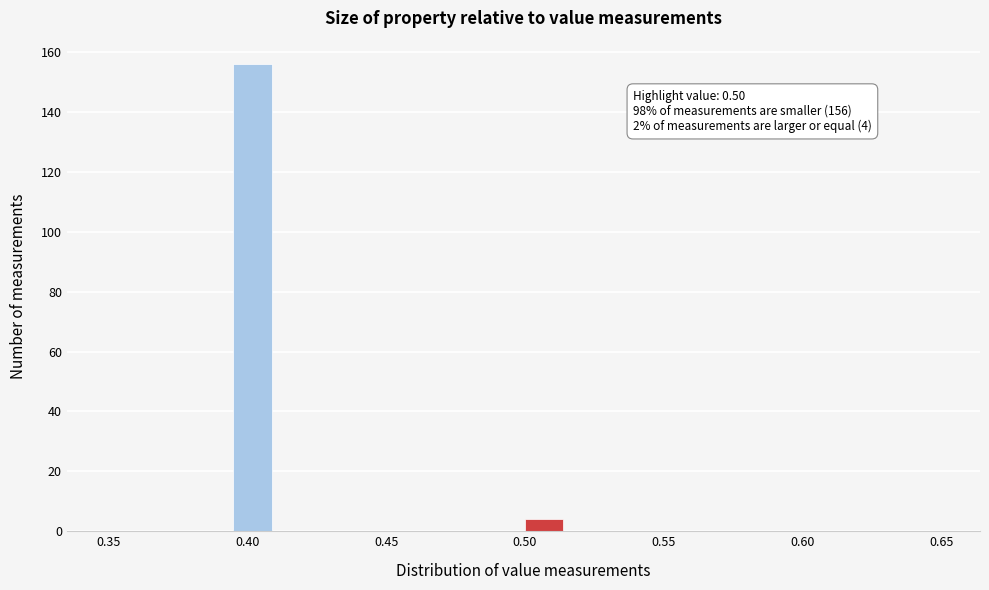

Read against the x-axis, roughly where is the centre of the tallest bar?

0.400